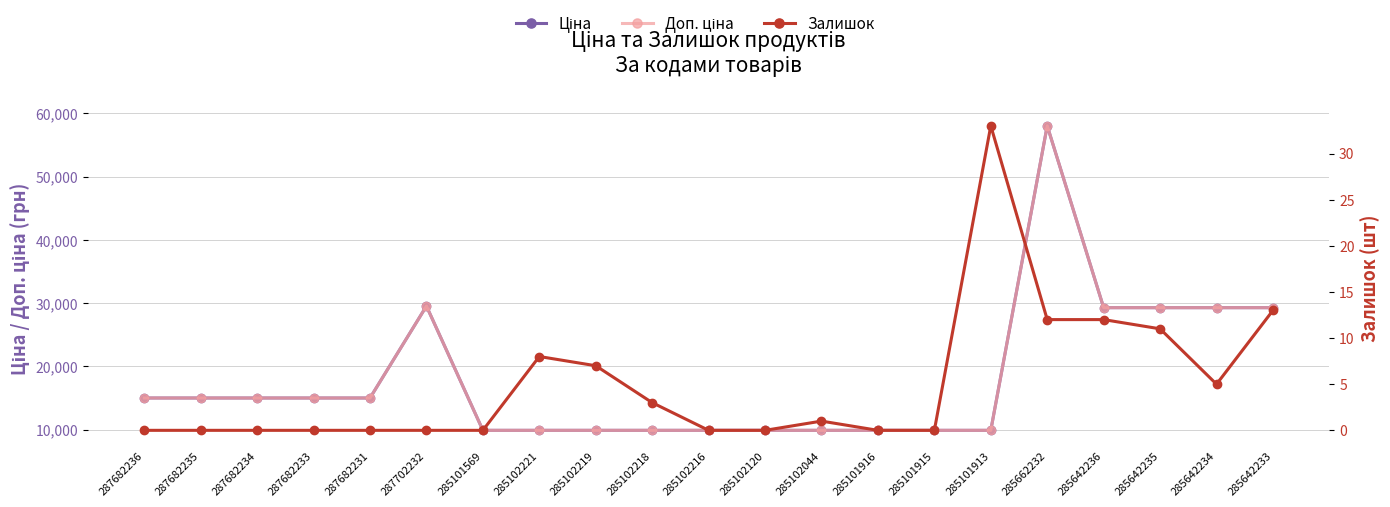

What is the label of the 21st point from the right?

287682236